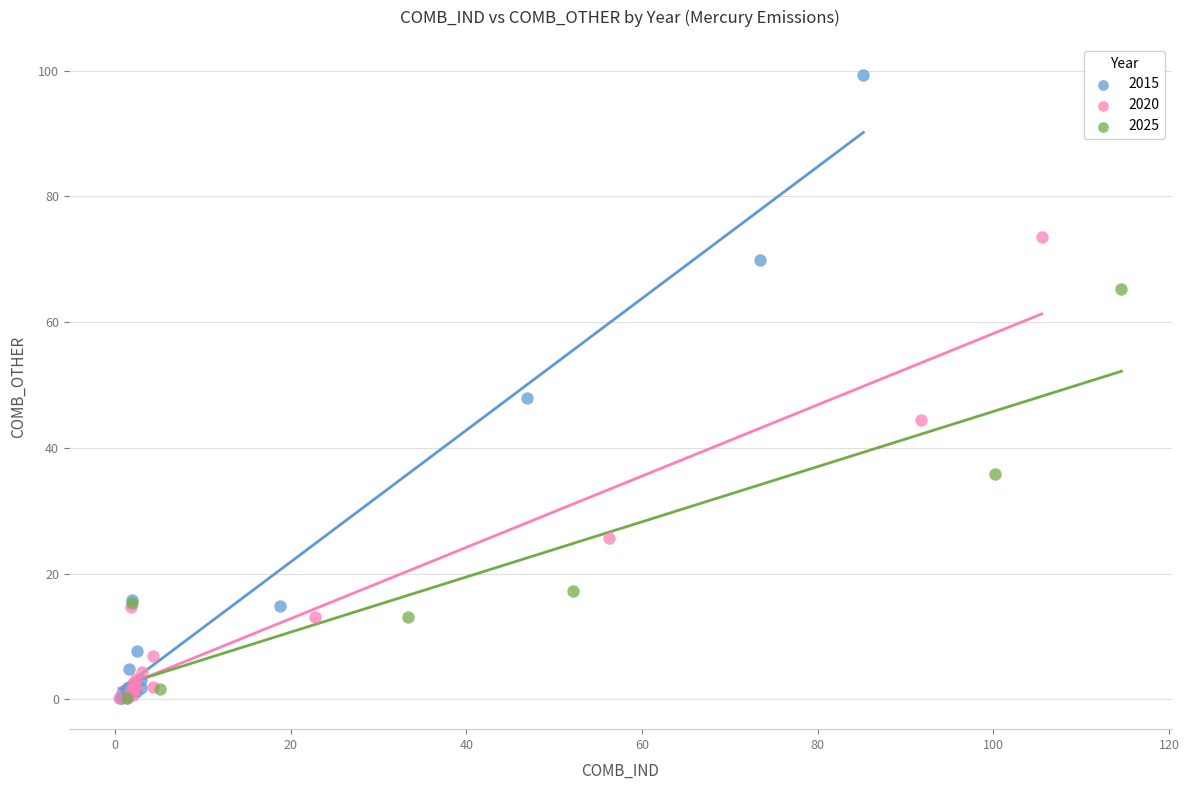

Which series reaches the maximum Y coordinate?

2015